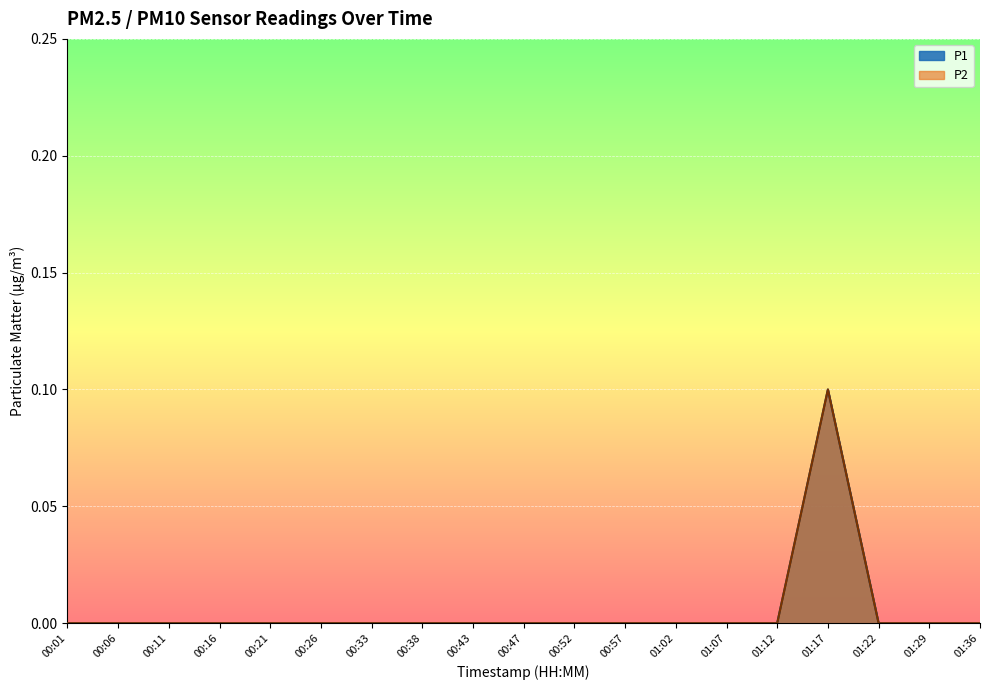

At 00:47, list the series in order from smallest to largest.

P1, P2